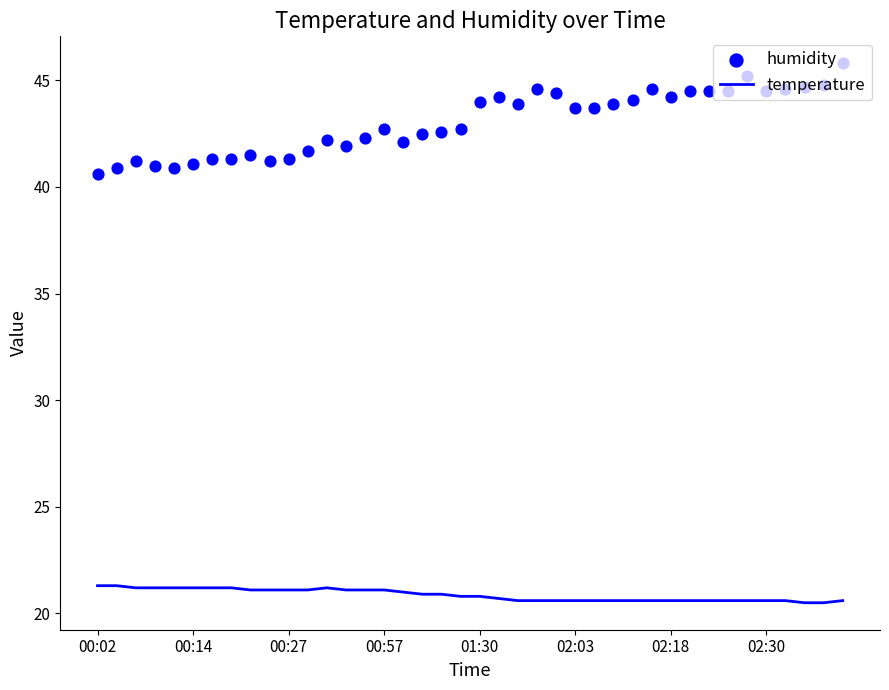

Which series contains the highest Y value?

humidity